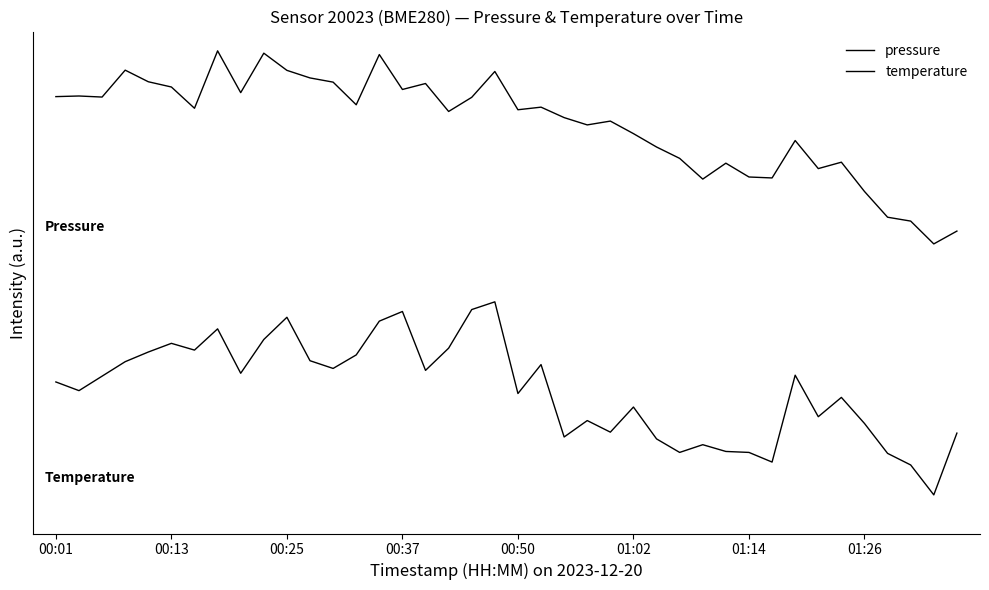

True or false: pressure and temperature intersect in this chart.

False